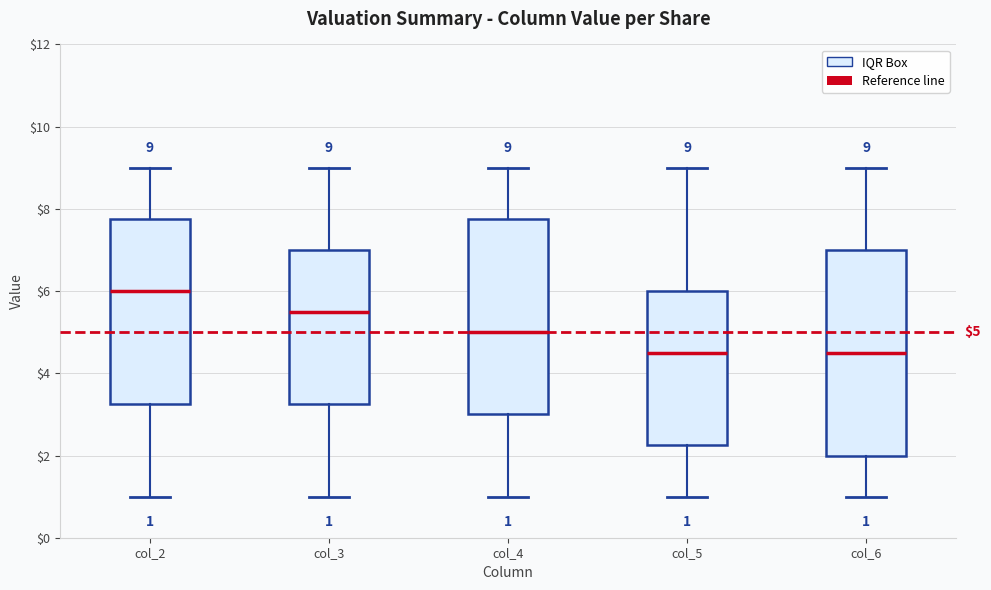

Comparing the boxes themselves (not the whiskers), which one is the tallest?

col_6